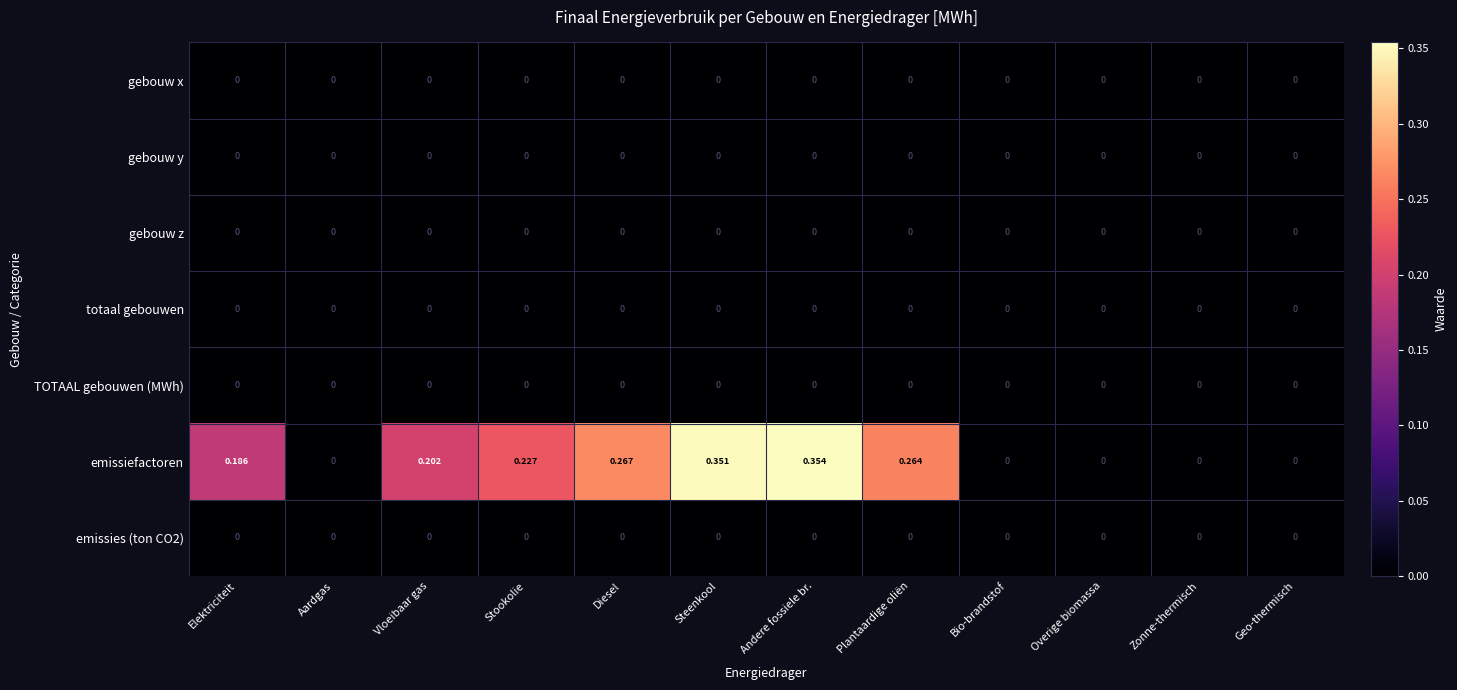

Which label corresponds to the largest value in the chart?

Andere fossiele br.